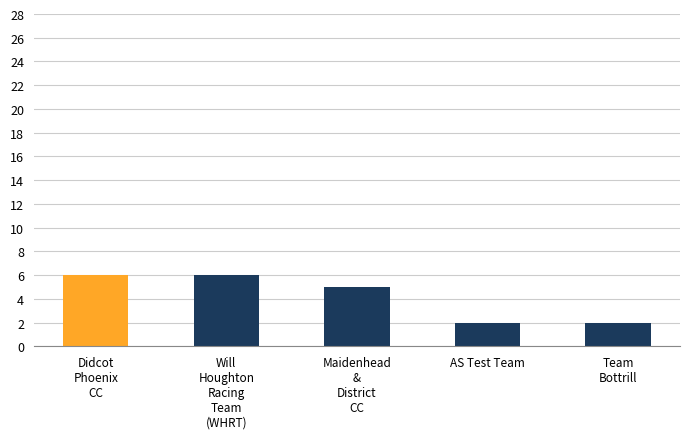

True or false: the data shows 2 at AS Test Team.

True